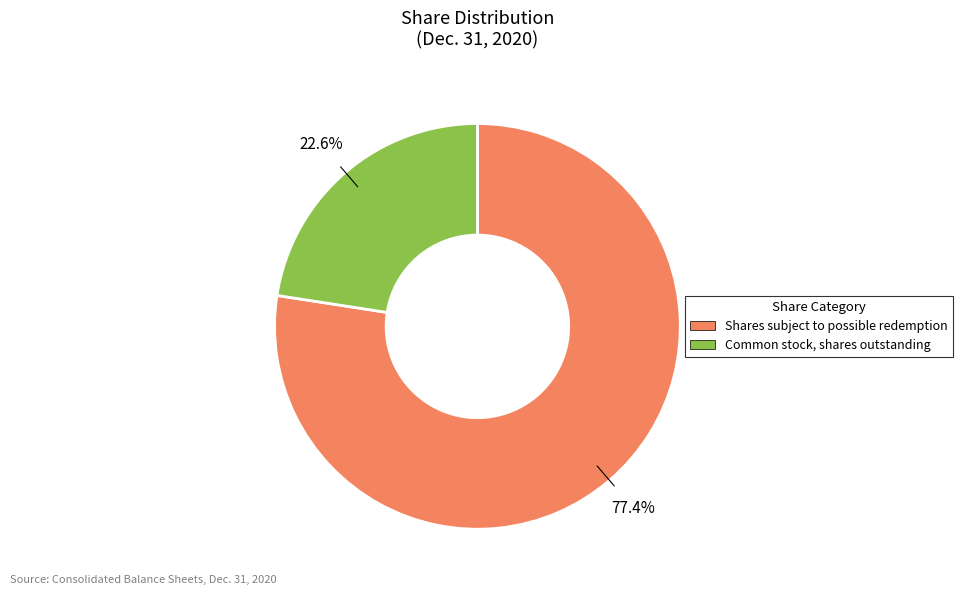

To the nearest percent, what is the difference between the Shares subject to possible redemption and Common stock, shares outstanding slice percentages?

55%